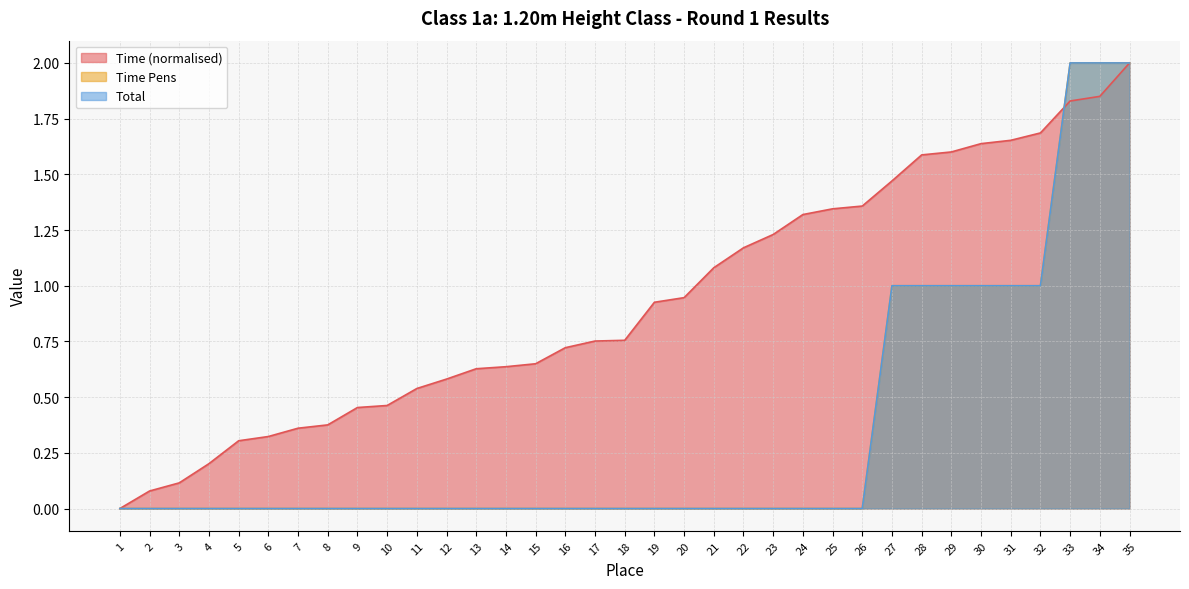

What is the difference between the maximum and minimum values in the Total series?

2